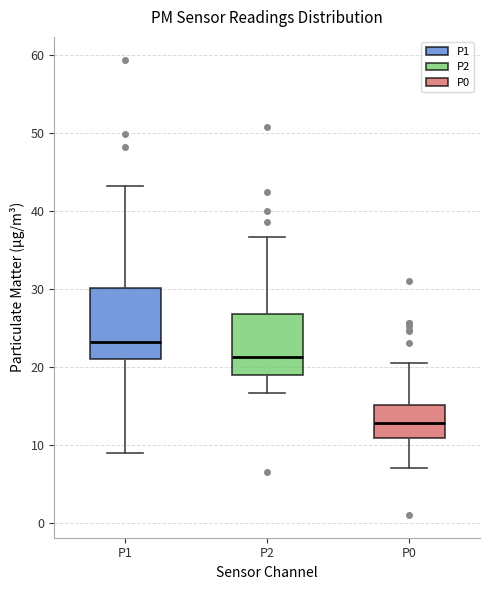

Which box has the highest median line?

P1